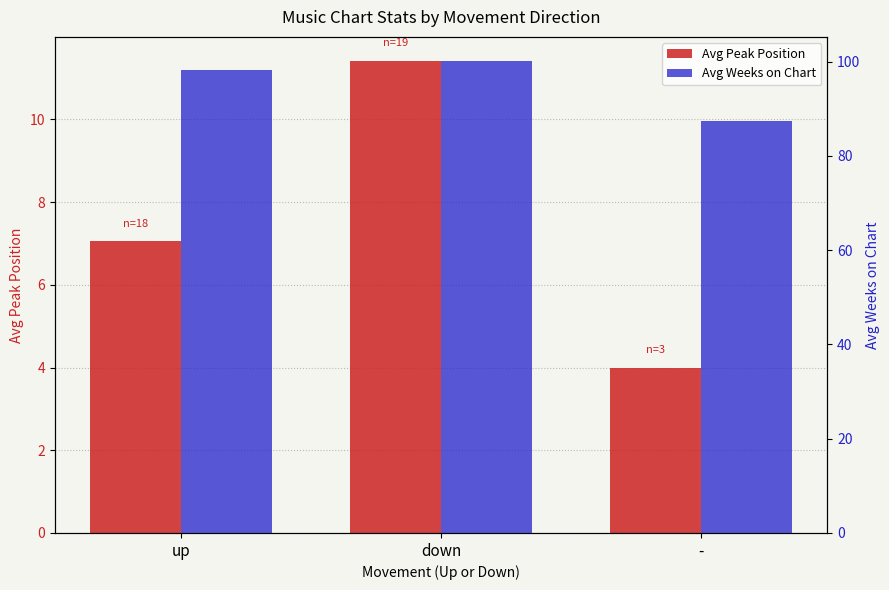

List the labels in order of Avg Weeks on Chart value, smallest first.

-, up, down